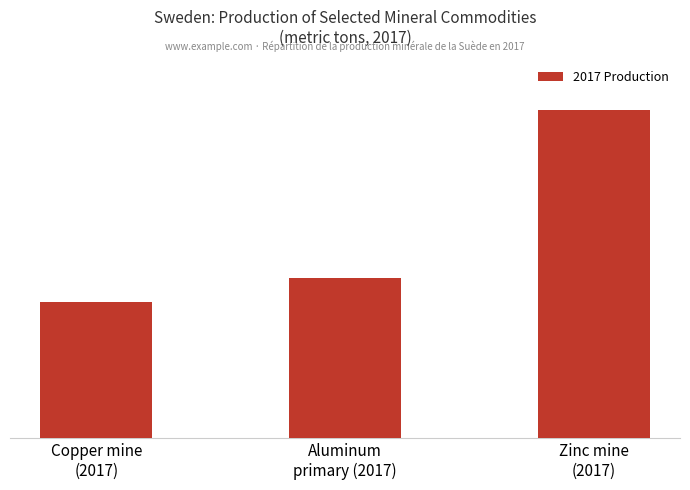

What is the difference between the values at Zinc mine
(2017) and Copper mine
(2017)?

146366